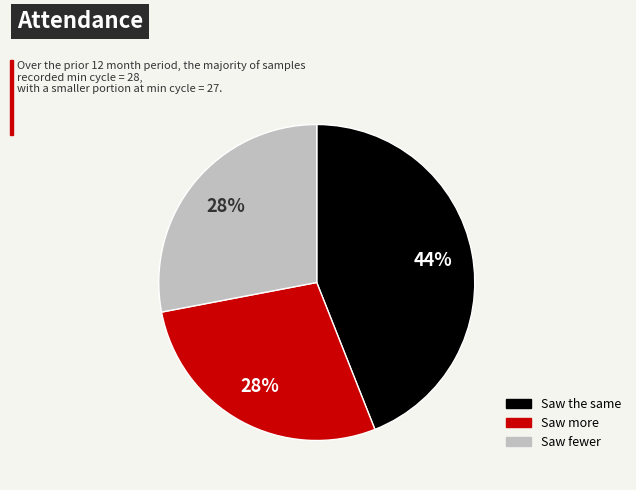

Combined, do Saw fewer and Saw the same account for over 50%?

Yes